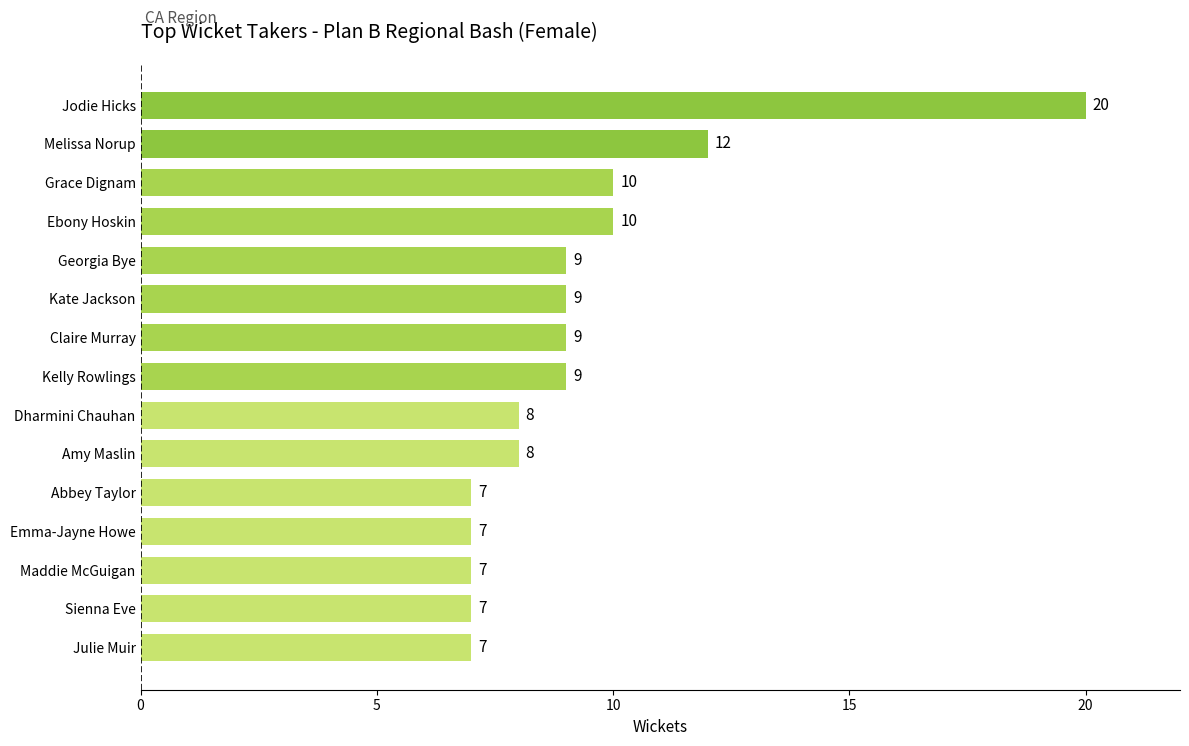

What is the average value?

9